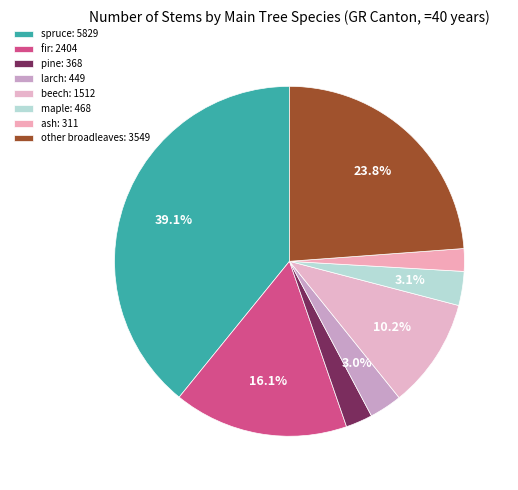

True or false: fir accounts for 16% of the total.

True